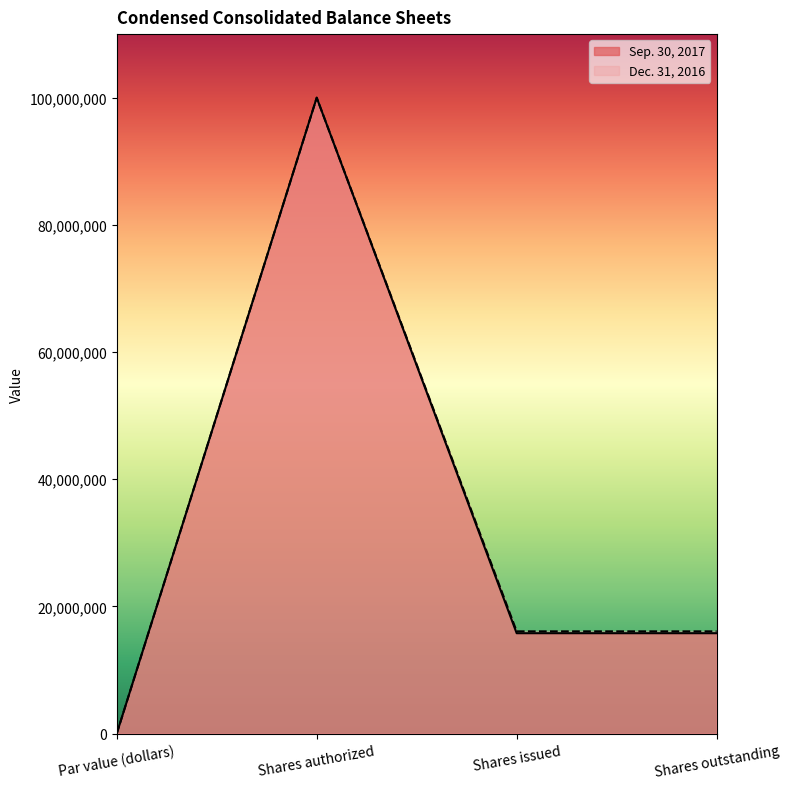

Which series has the widest spread of values?

Sep. 30, 2017